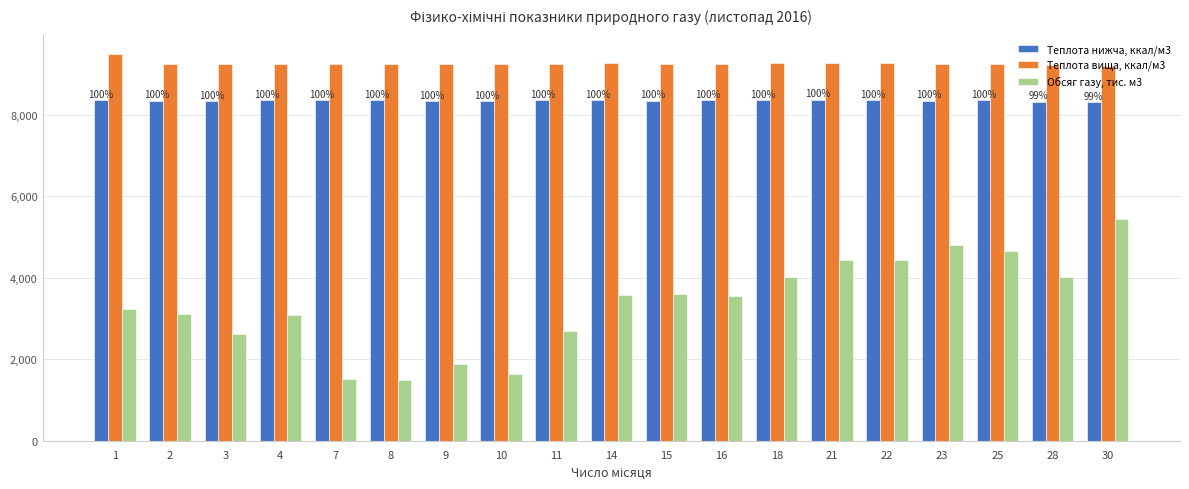

At which category is the sum across all series the highest?

30